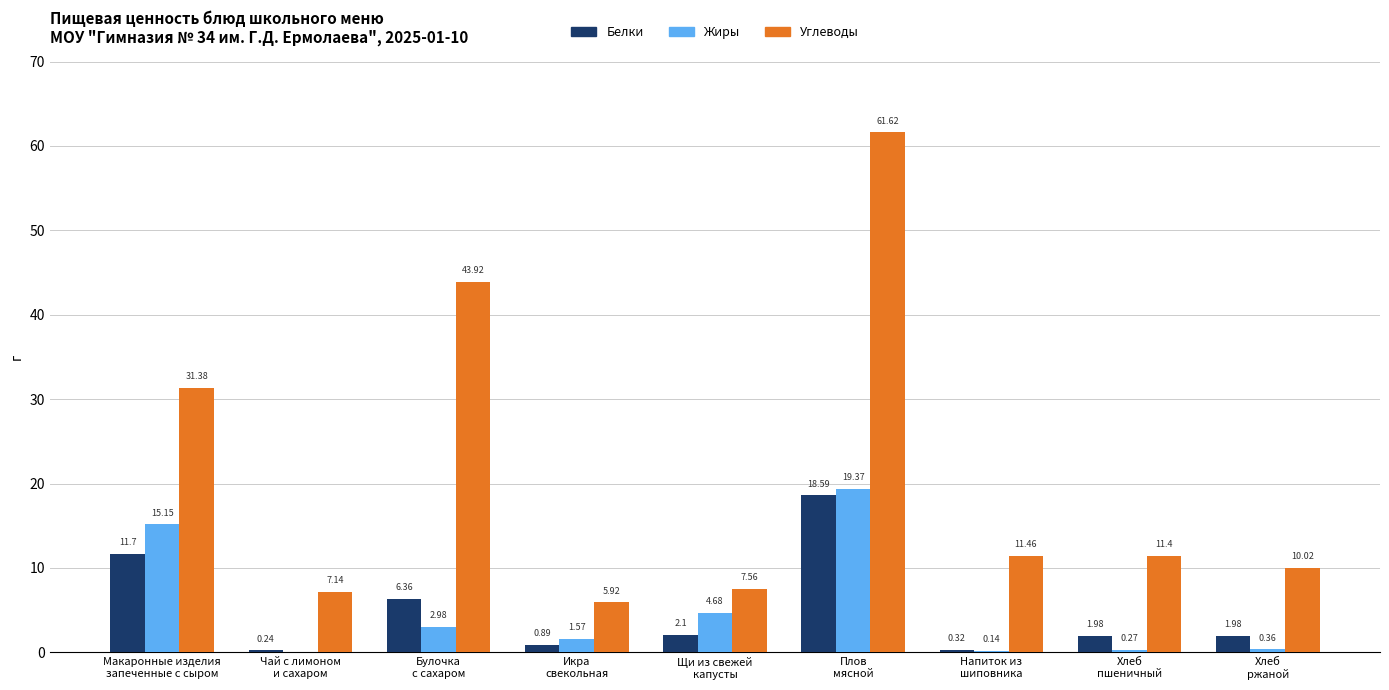

What is the average value of the Жиры series?

4.9